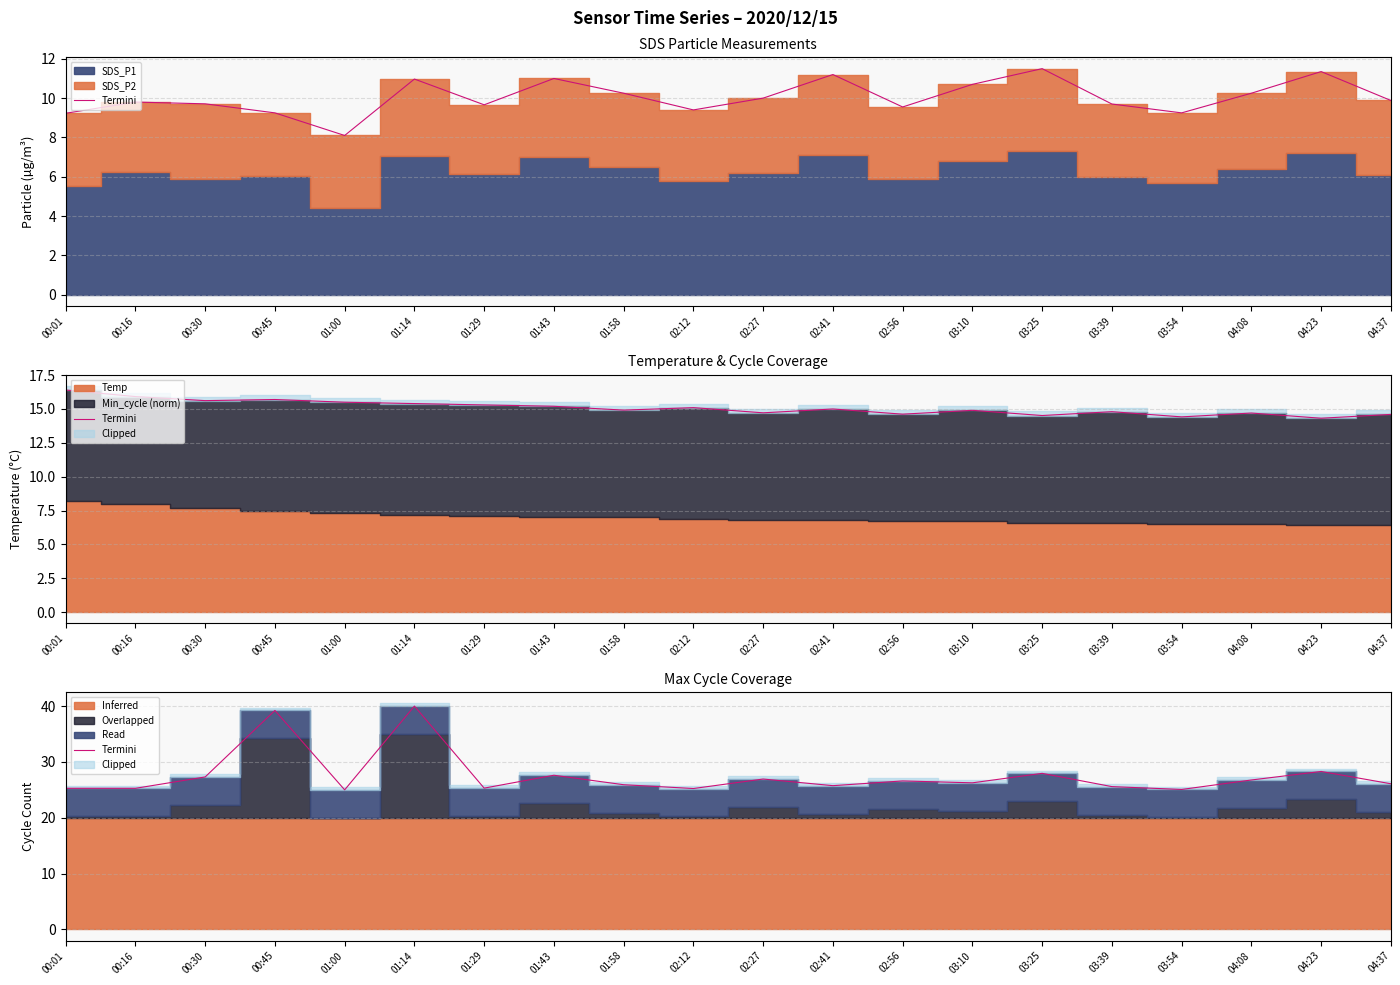

What is the average value?

27.6